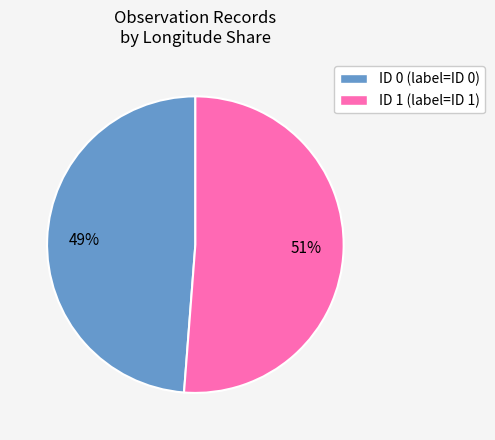

Which category accounts for the majority?

ID 1